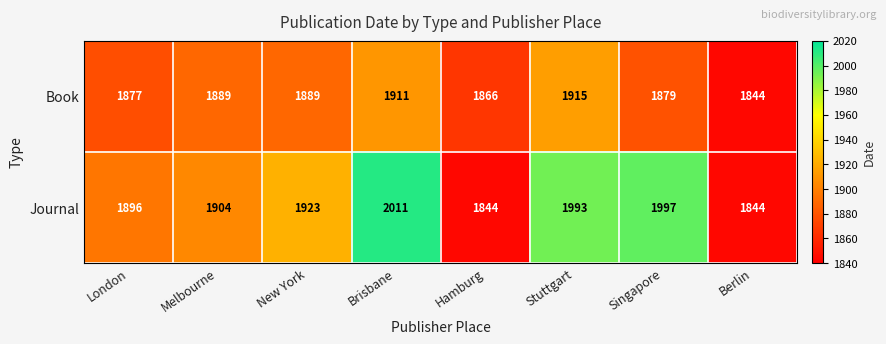

Which series changed the most between London and Singapore?

Journal